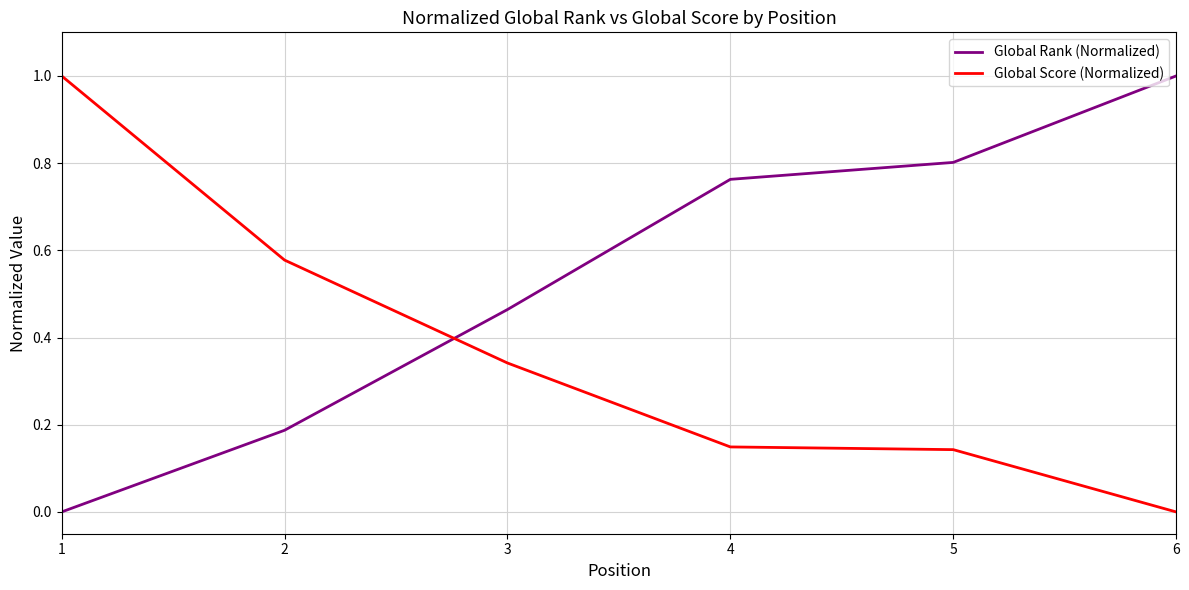

The value of Global Rank (Normalized) at 6 is 1.5. True or false?

False